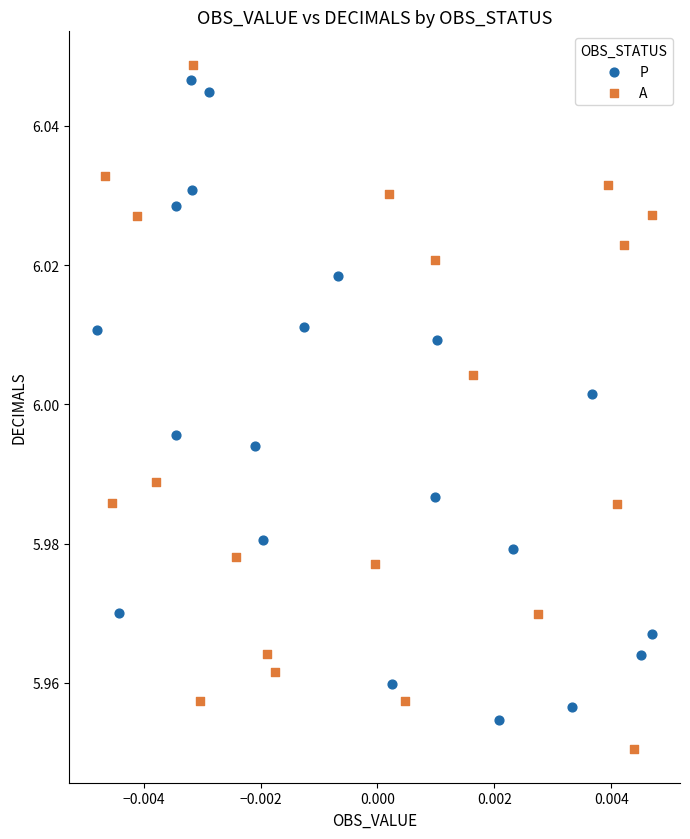

Which series reaches the minimum Y coordinate?

A